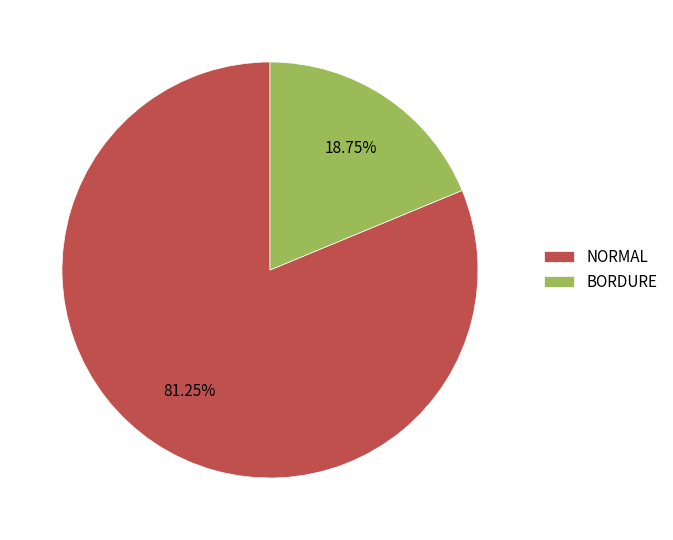

Does any single category account for the majority?

Yes